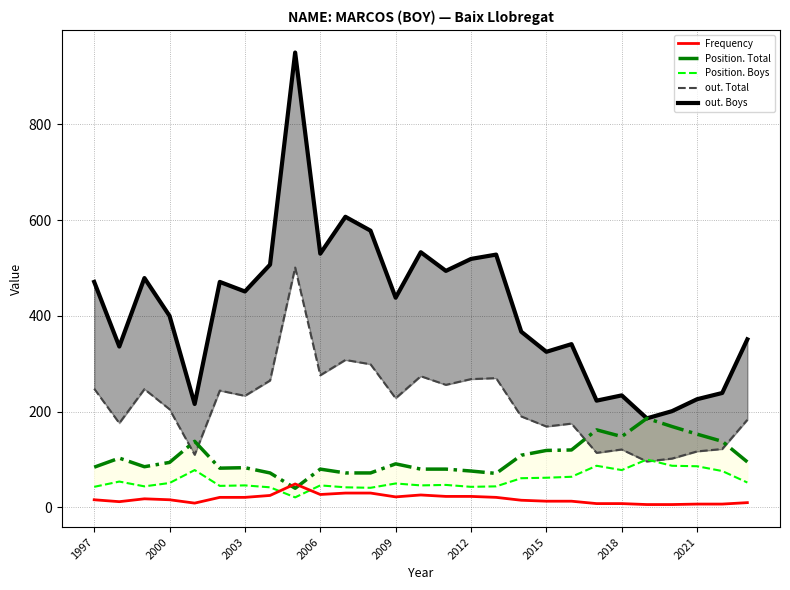

True or false: Position. Boys has a value of 47 at 25.

False